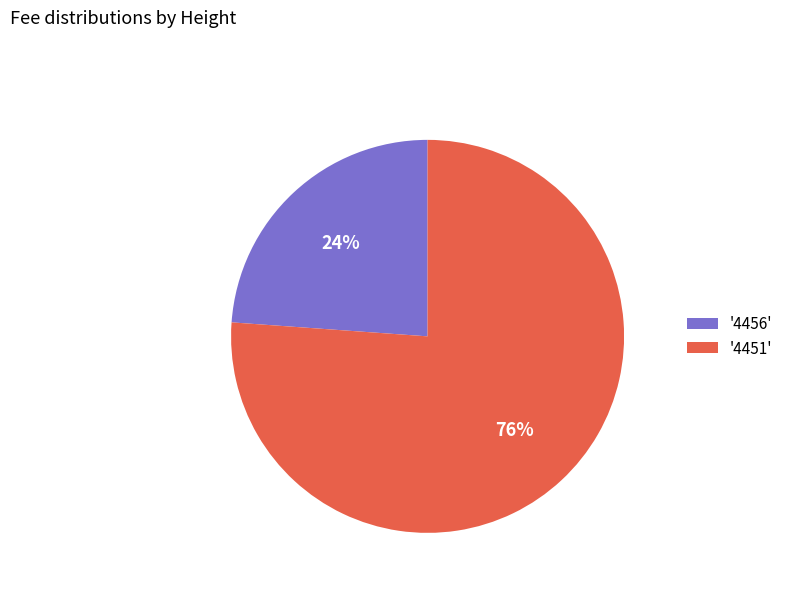

Which category has the biggest portion of the pie?

'4451'